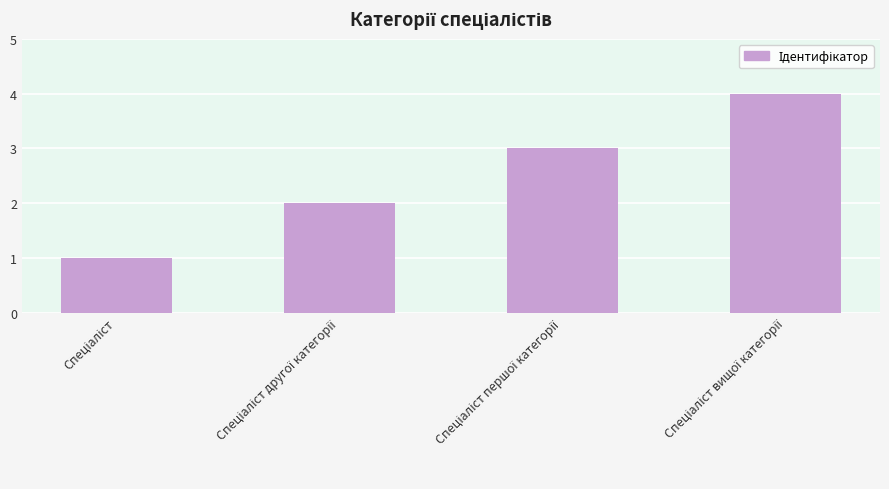

Are the bars horizontal?

No